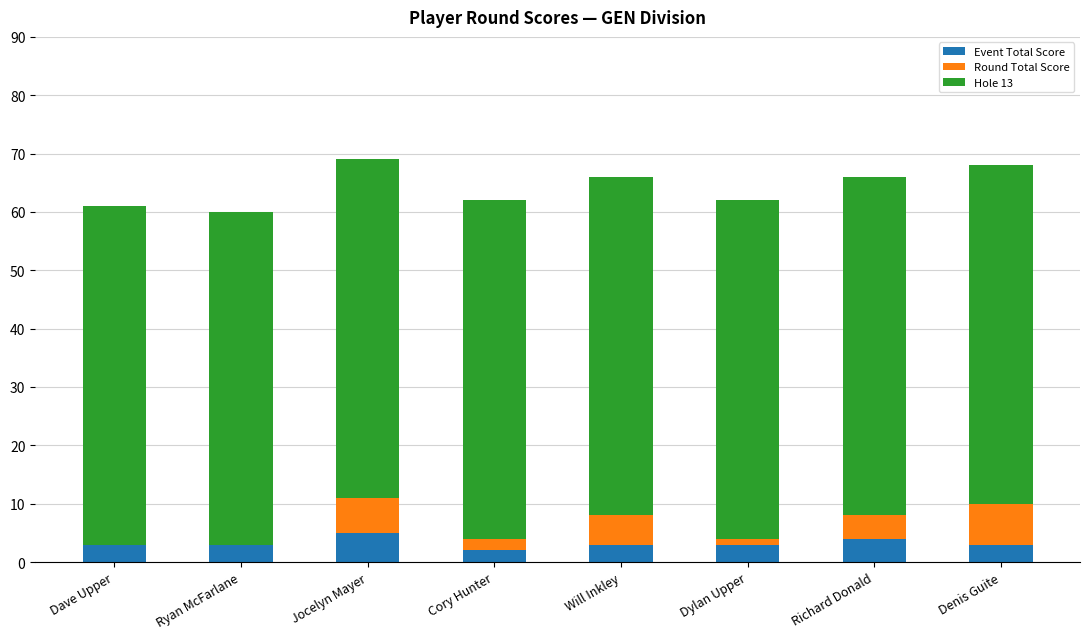

What is the total value across all series at Richard Donald?

66